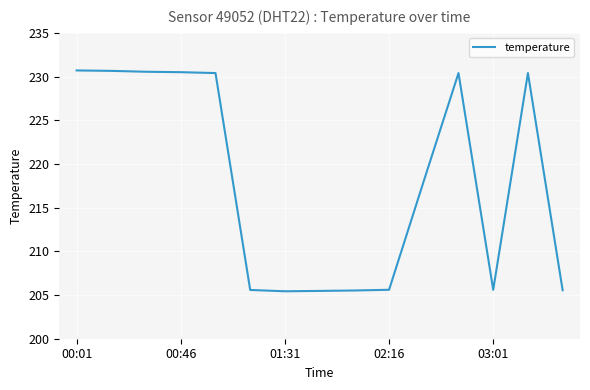

What is the difference between the second highest and minimum values?

25.2